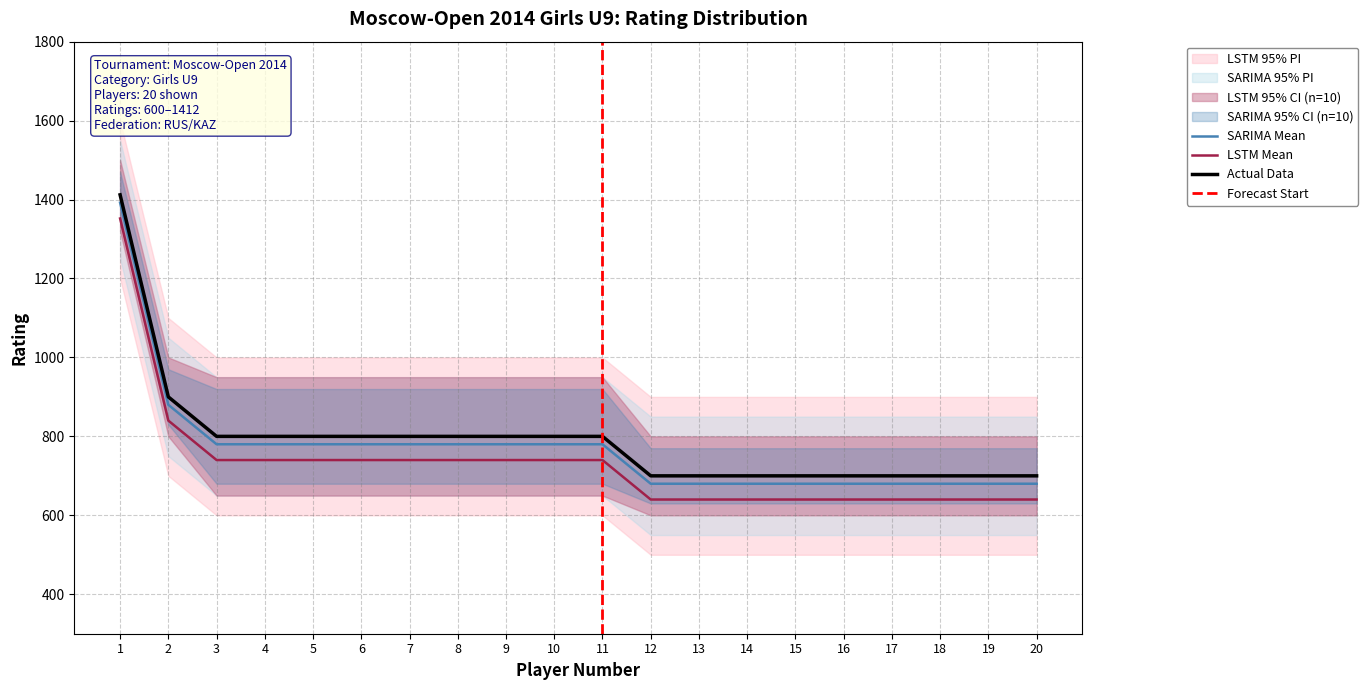

True or false: Lower PI and Upper PI intersect in this chart.

False